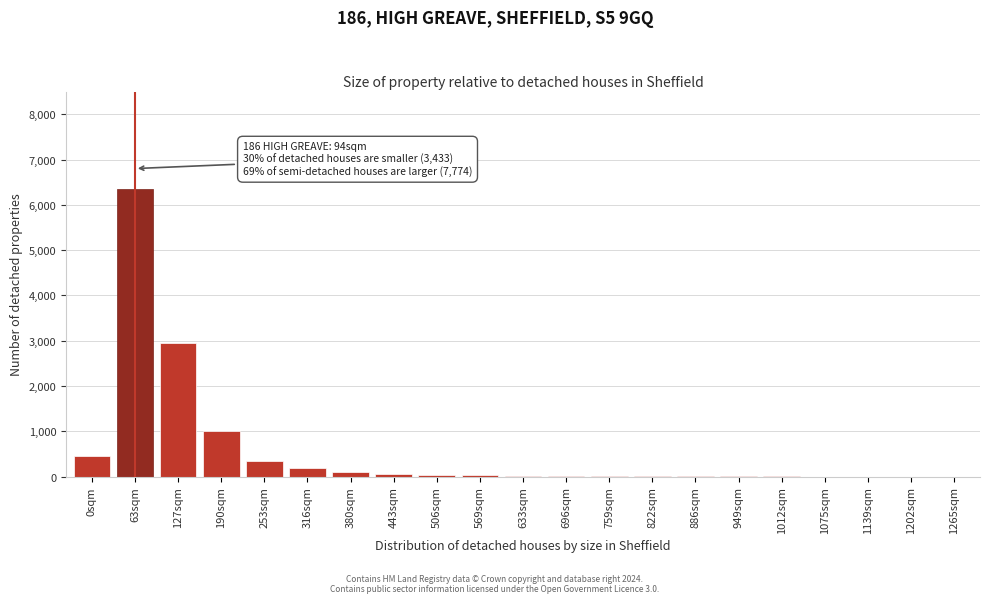

Where is the data nearest to the value 3175?

127sqm